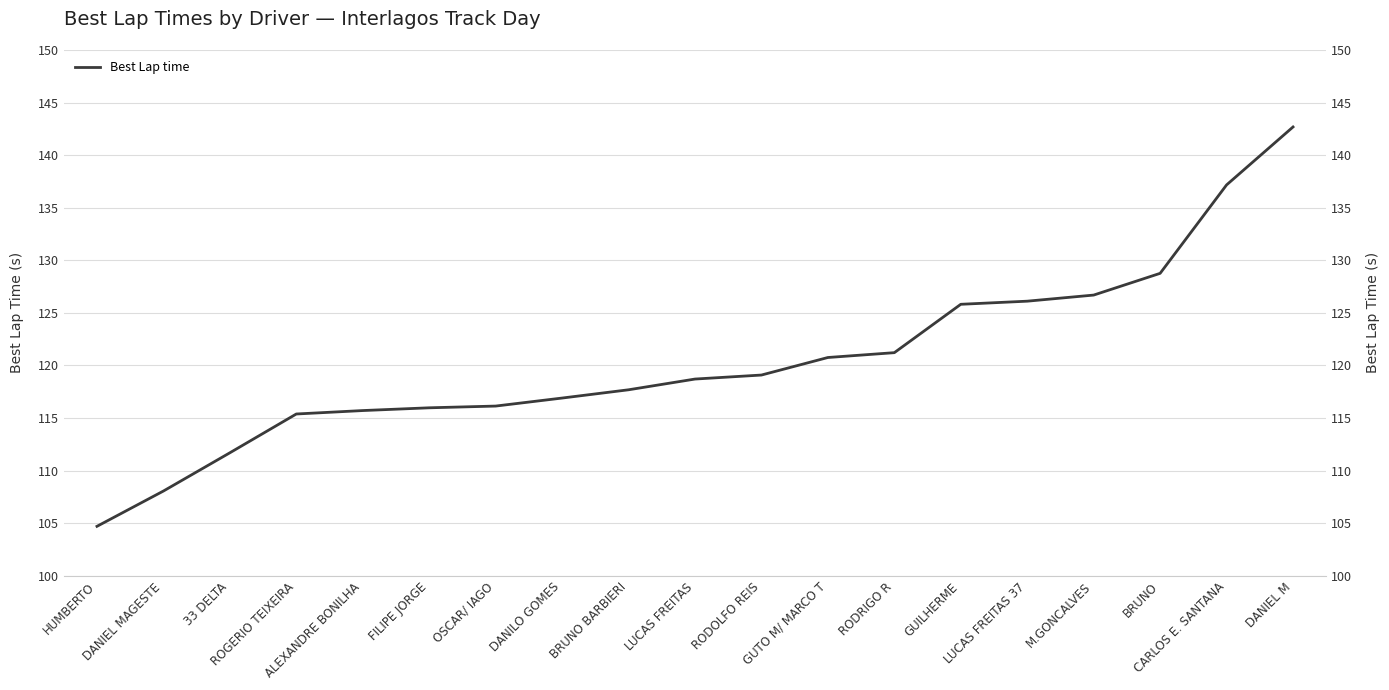

What is the approximate value at OSCAR/ IAGO?

116.1